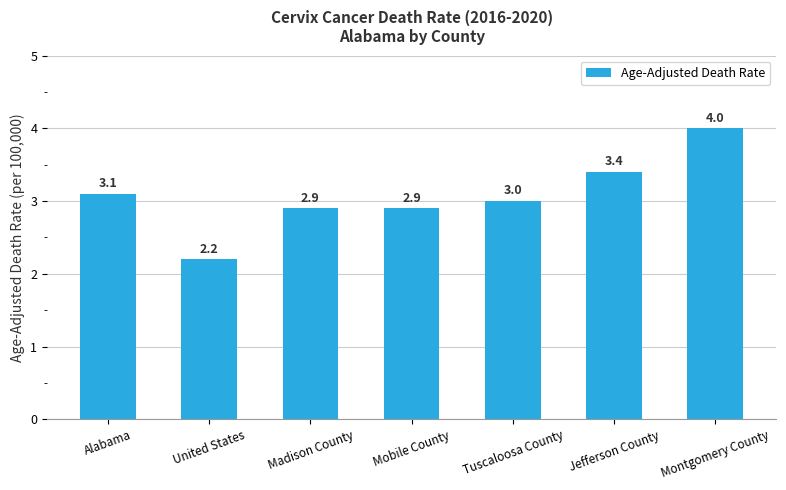

Which has a higher value, Alabama or Mobile County?

Alabama